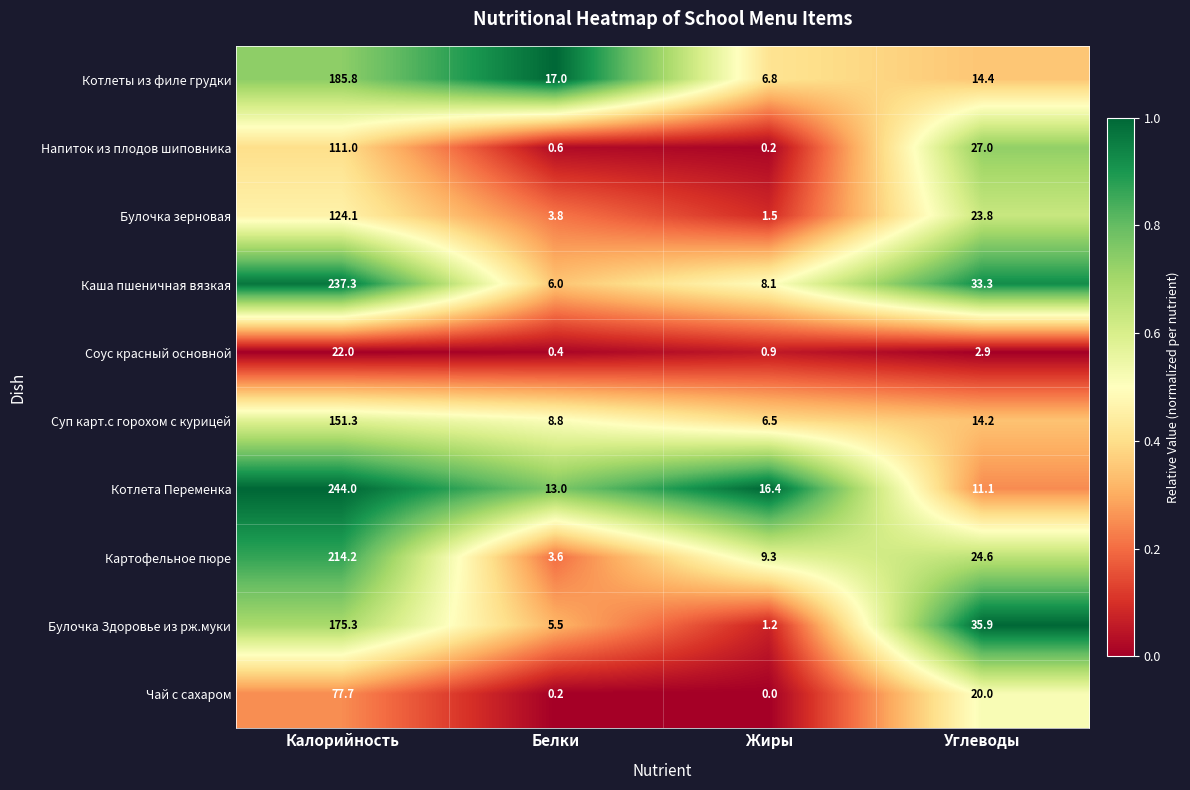

List the labels in order of Котлеты из филе грудки value, smallest first.

Жиры, Углеводы, Белки, Калорийность